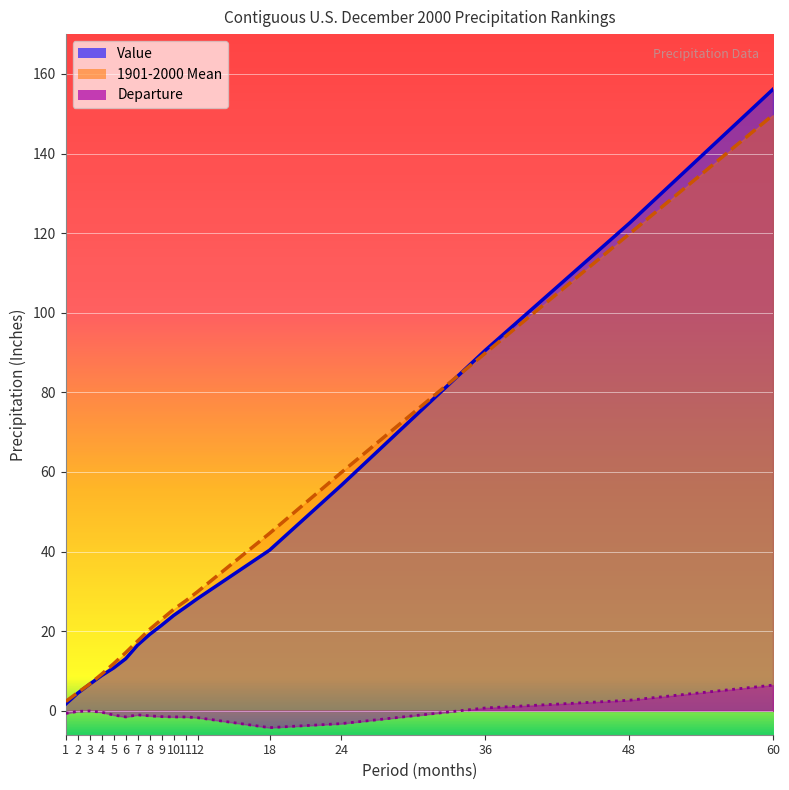

What are all the series names shown in the legend?

Value, 1901-2000 Mean, Departure